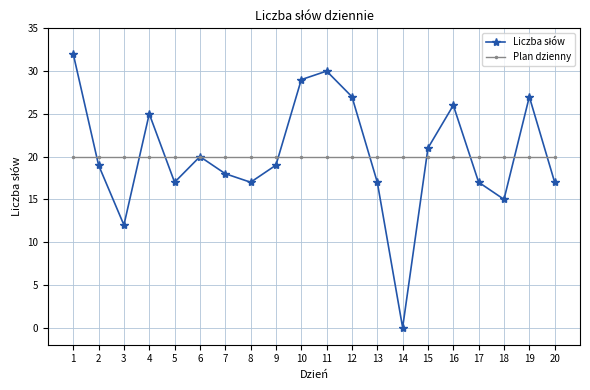

Count the number of data series in this chart.

2